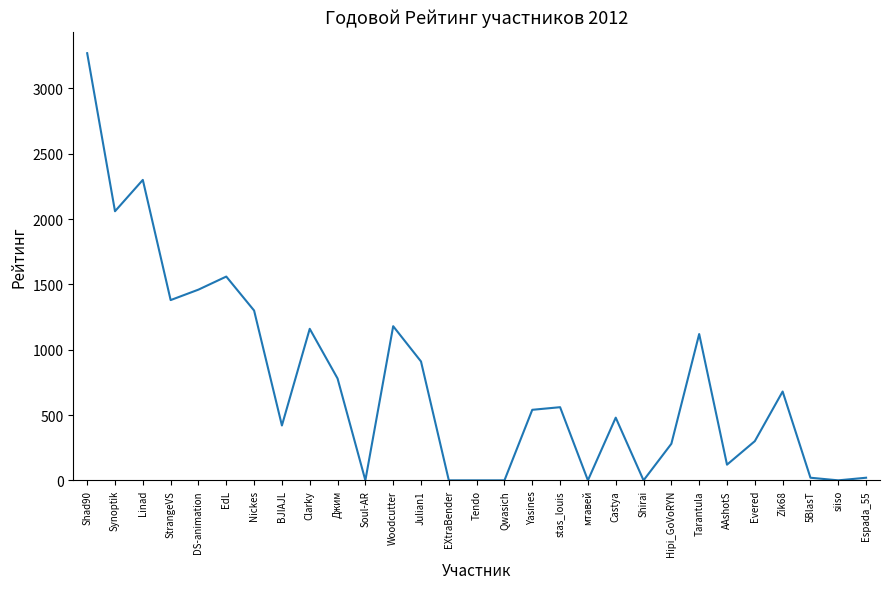

What is the change in value from EdL to Clarky?

-400